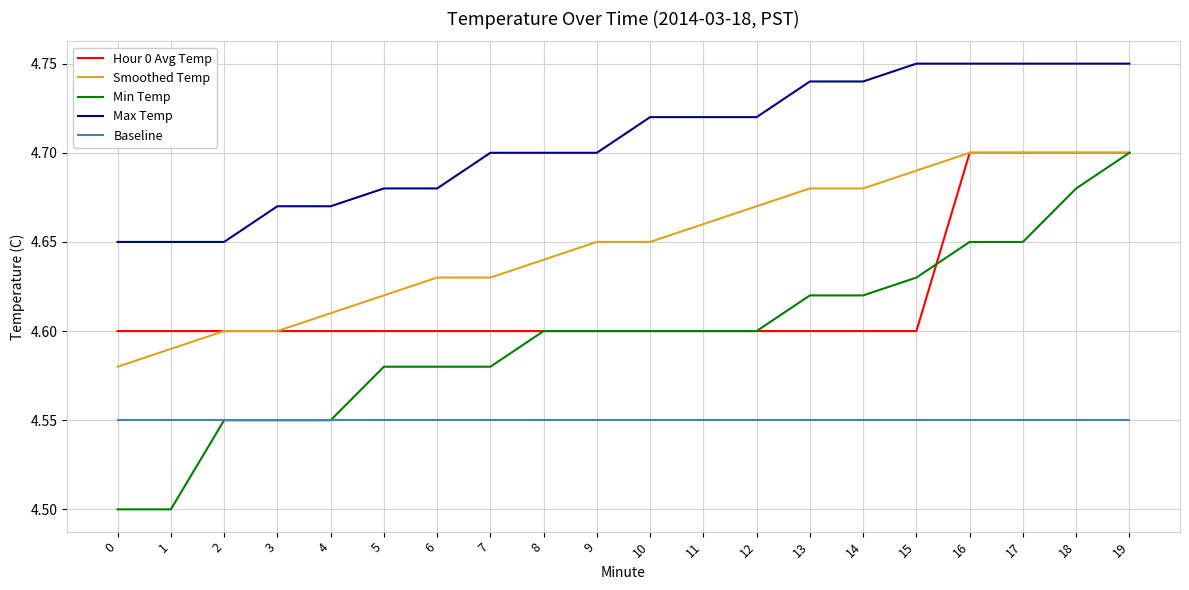

True or false: Baseline has a value of 4.5 at 16.

True